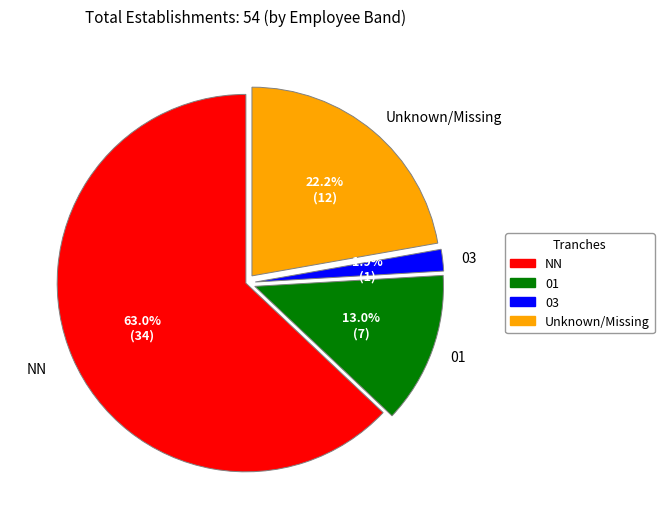

Is there any slice that represents more than half of the pie?

Yes